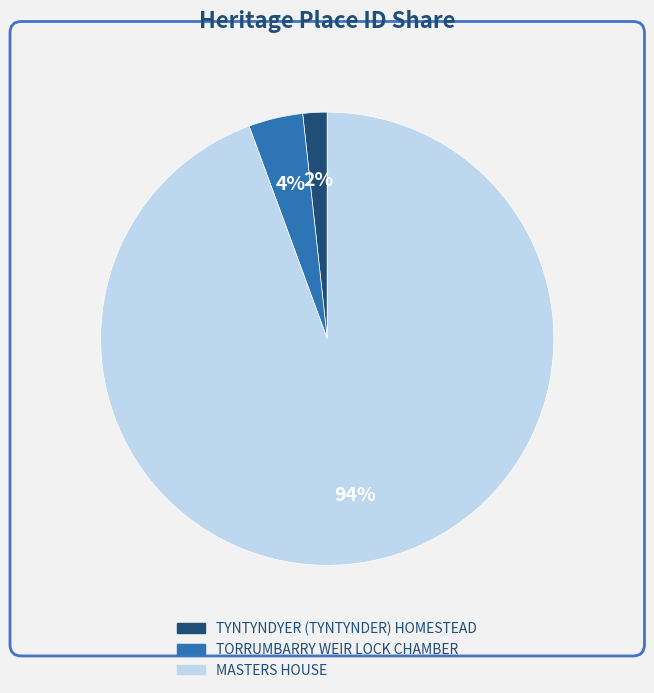

The TORRUMBARRY WEIR LOCK CHAMBER slice represents 4% of the pie. True or false?

True